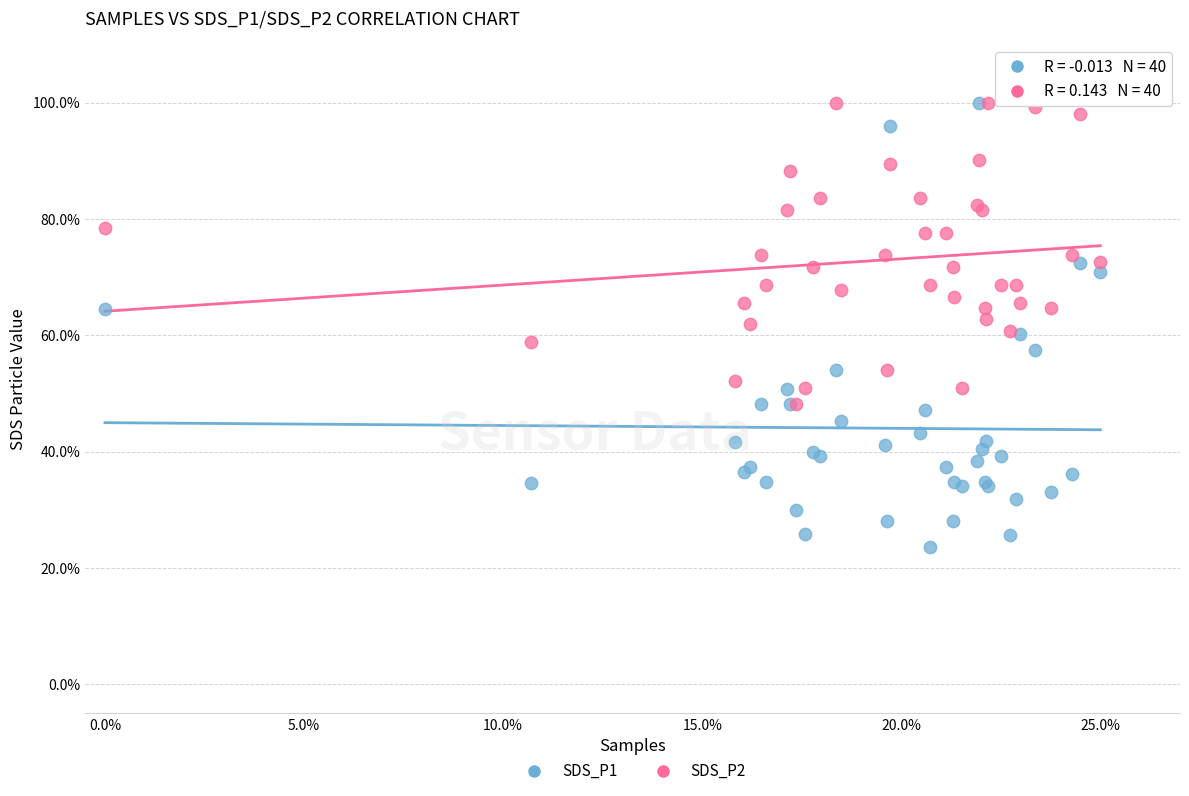

What are all the series names shown in the legend?

SDS_P1, SDS_P2